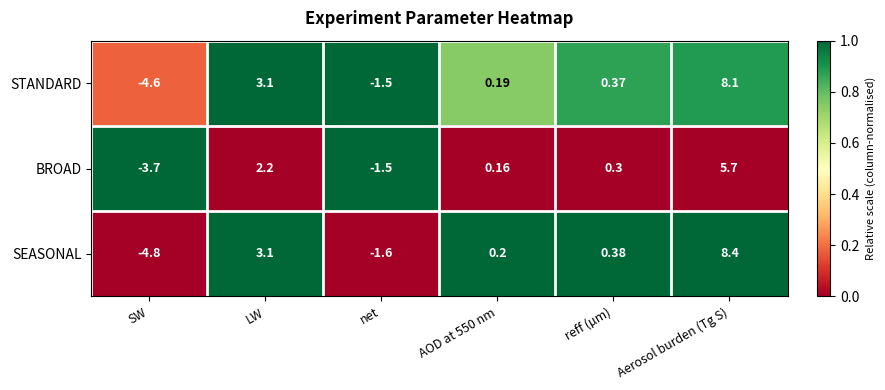

What is the total value across all series at SW?

-13.1